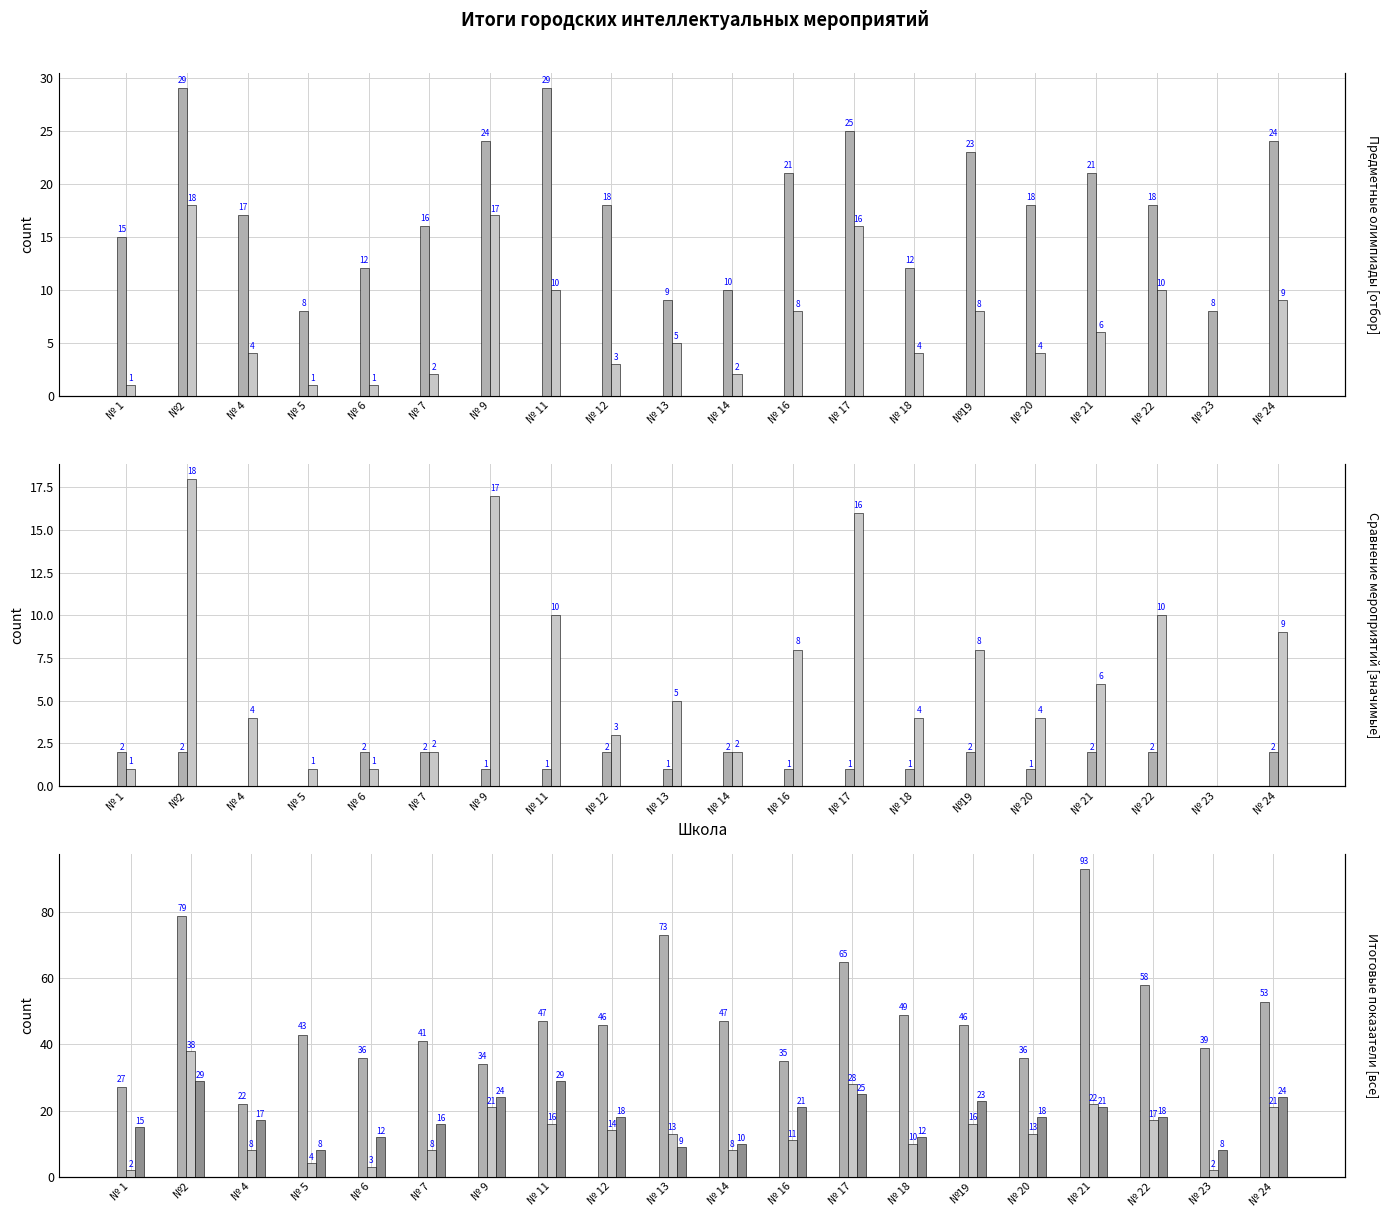

At which label does Кол-во уч. (Школа Ведущие) reach its minimum?

№ 4